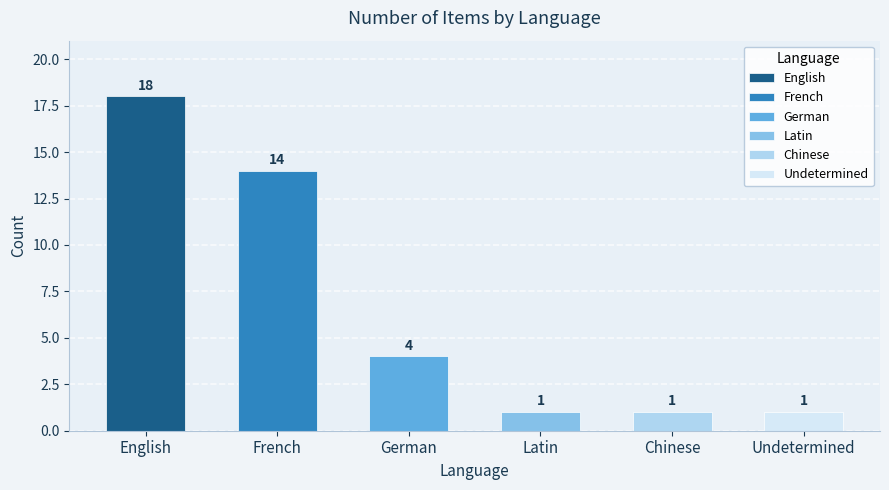

Between Latin and Chinese, which is larger?

Latin